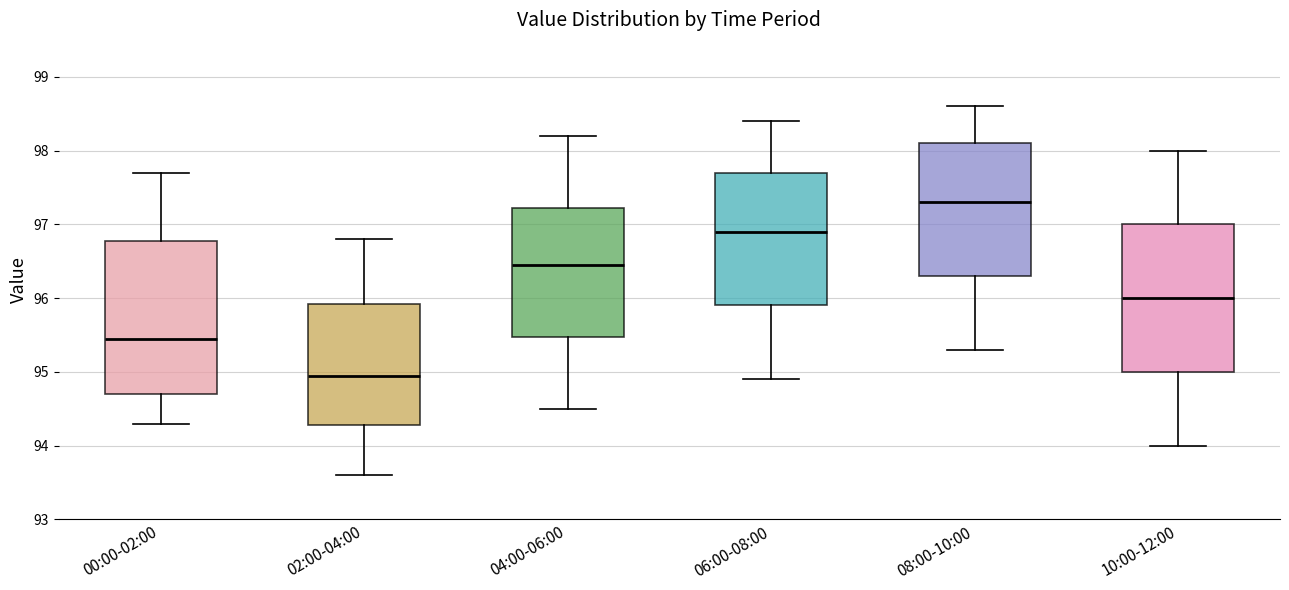

Which box's median line is the lowest?

02:00-04:00